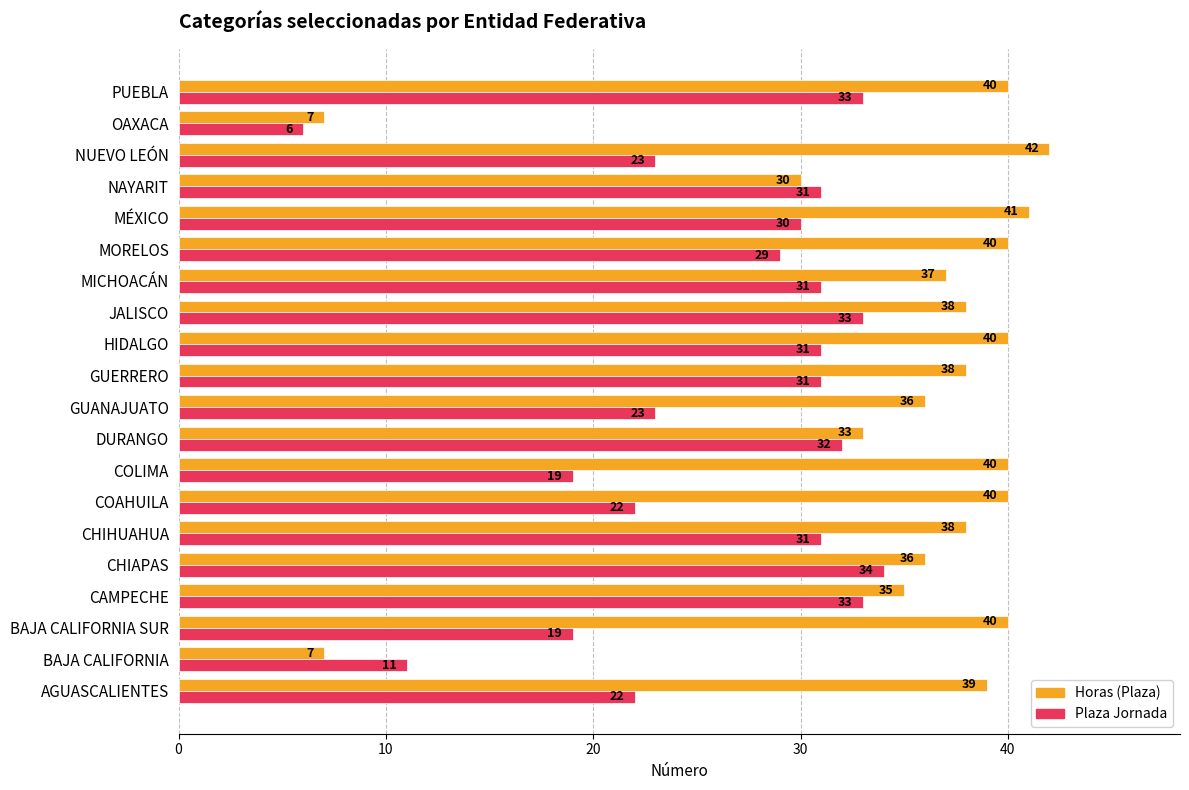

Where is Horas (Plaza) nearest to the value 24?

NAYARIT